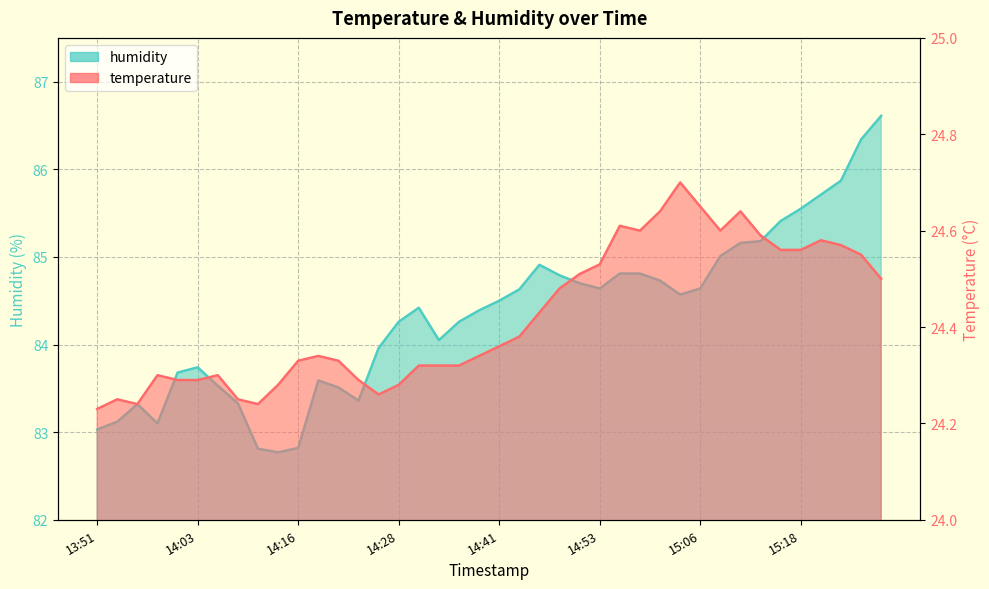

The humidity_line series shows 145.9 at 13:51. True or false?

False